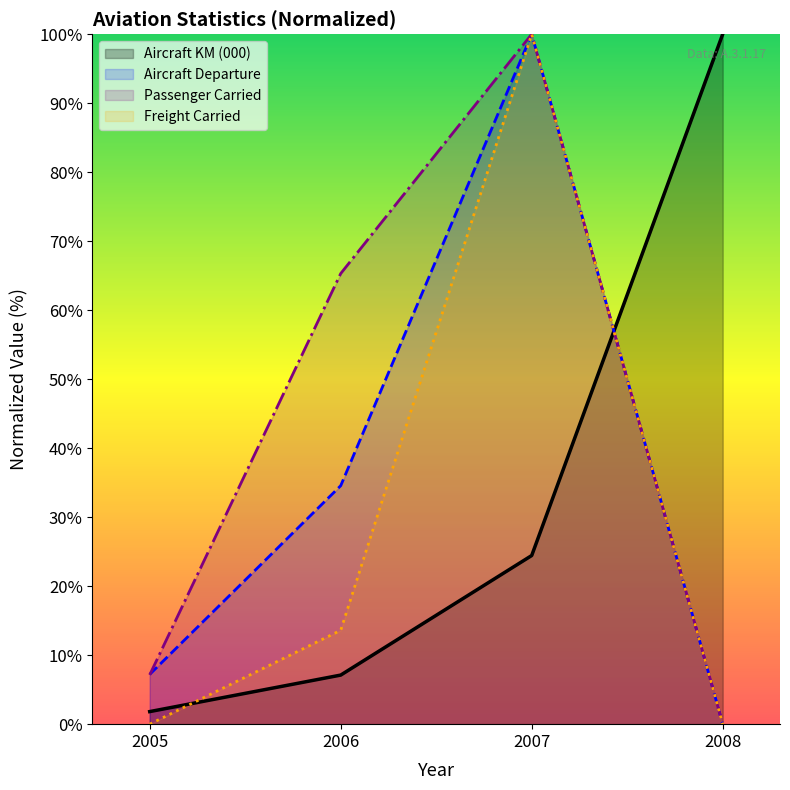

What are all the series names shown in the legend?

Aircraft KM (000), Aircraft Departure, Passenger Carried, Freight Carried